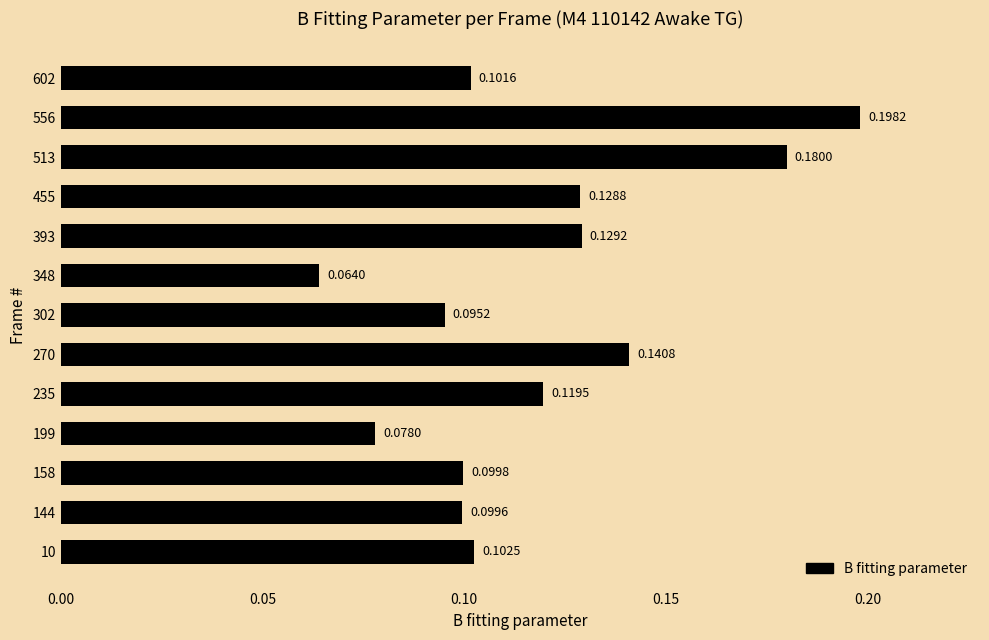

What is the sum of the values at 393 and 270?

0.3